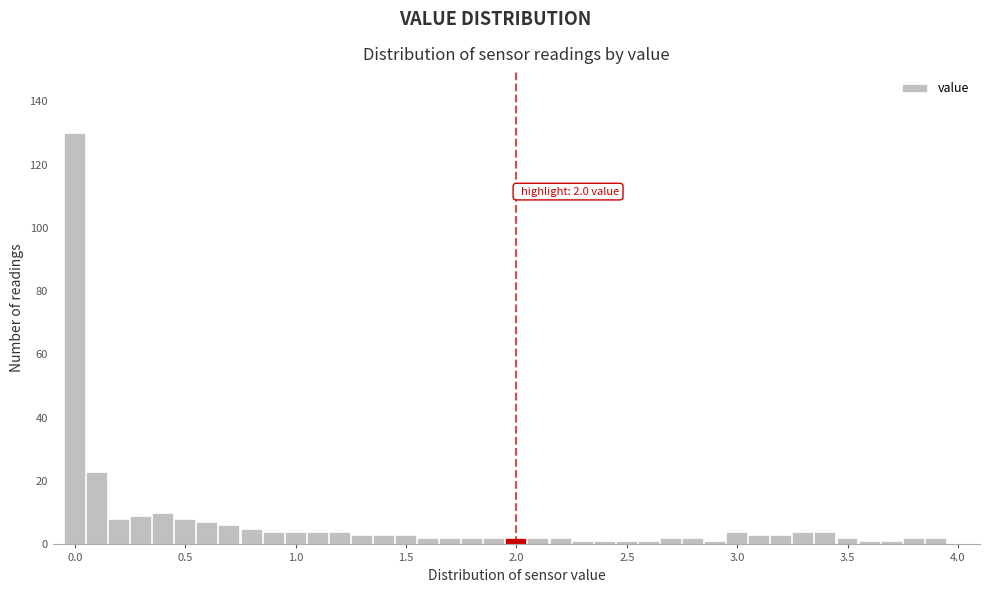

Around what value on the x-axis is the tallest bar? Give the approximate position of its centre, as read against the axis.

0.00